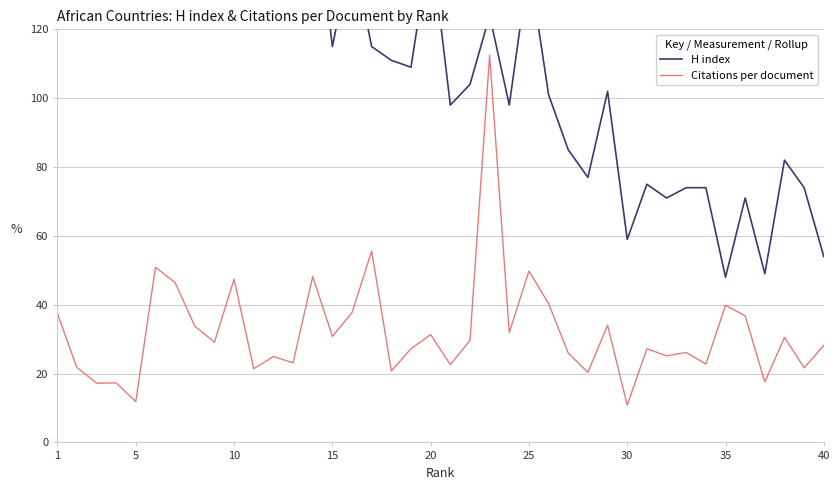

What is the value of the H index point at the 29th from the left?

102.0